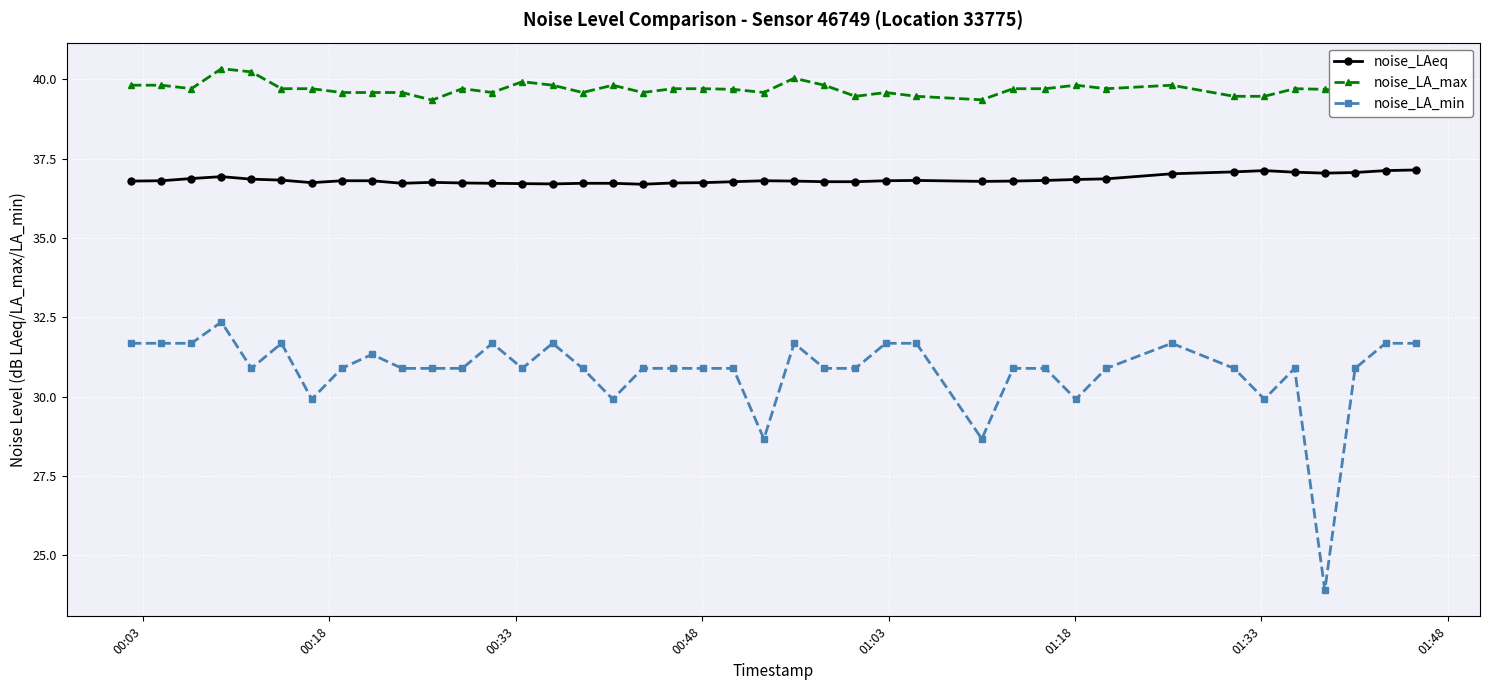

True or false: noise_LA_min and noise_LAeq intersect in this chart.

False